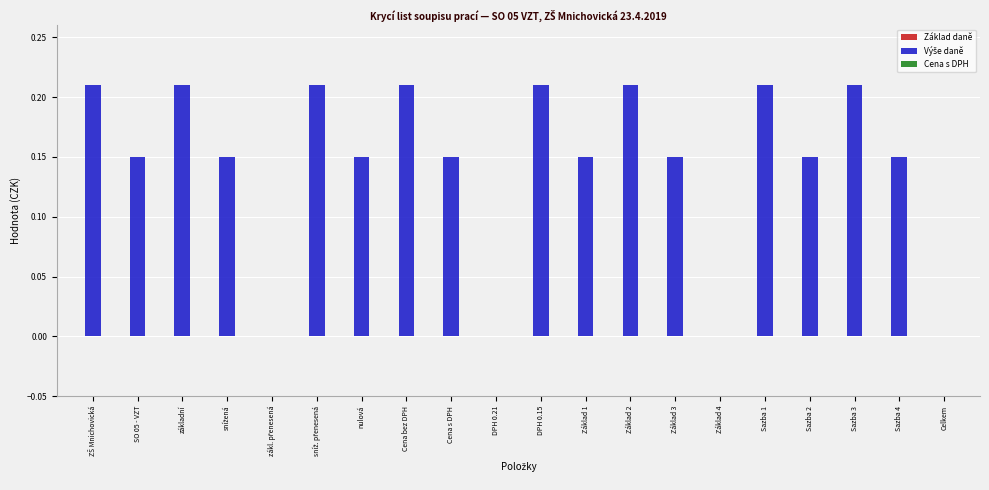

The chart shows a value of -0.1 at Celkem. True or false?

False